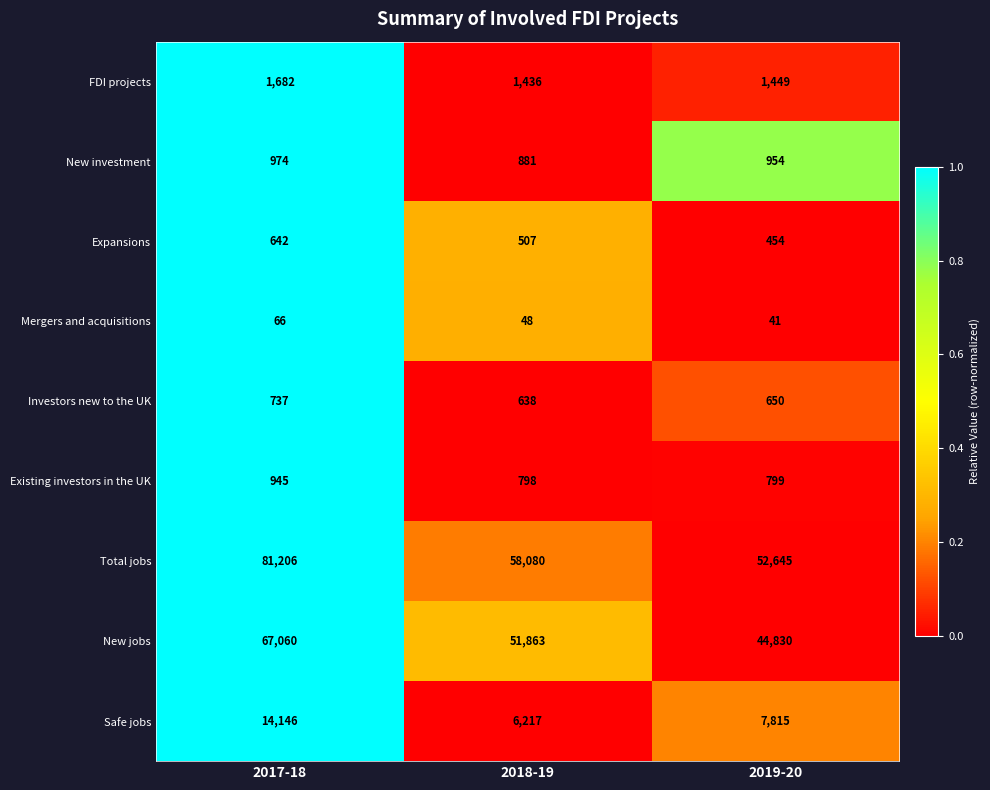

Which series has the widest spread of values?

Total jobs